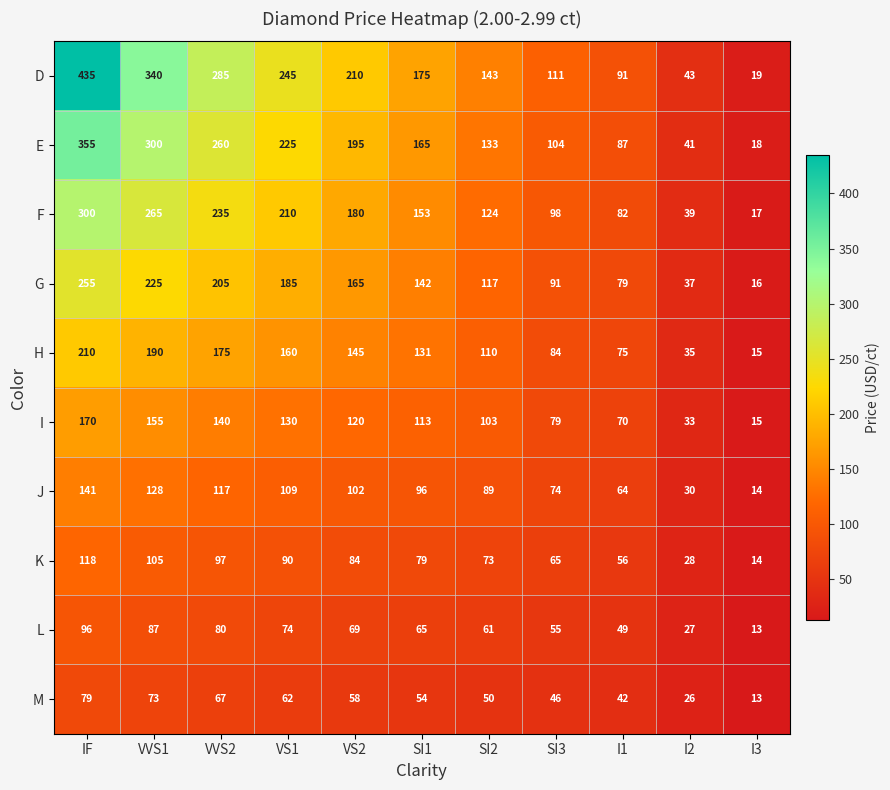

Rank the series by their maximum value, from lowest to highest.

M, L, K, J, I, H, G, F, E, D